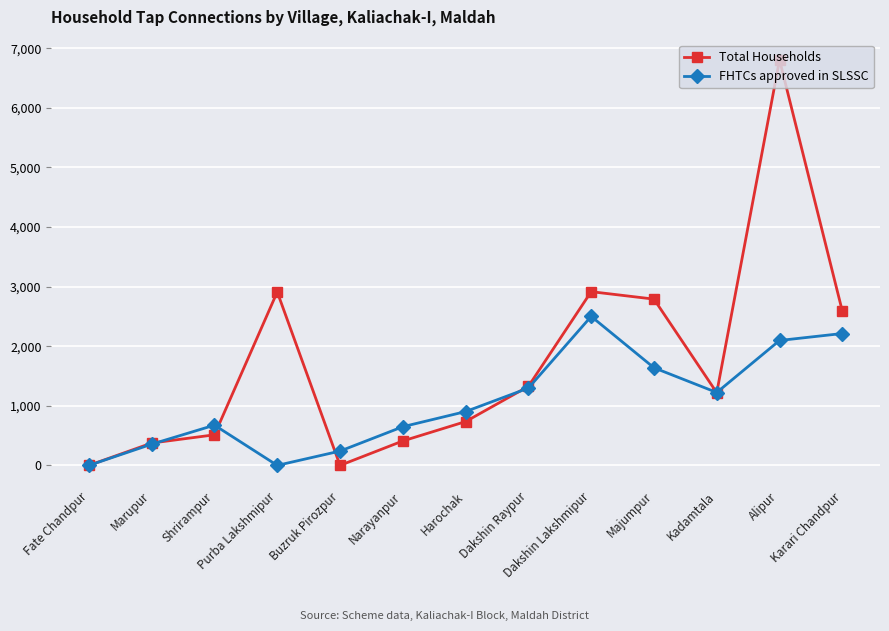

What is the average value of the FHTCs approved in SLSSC series?

1061